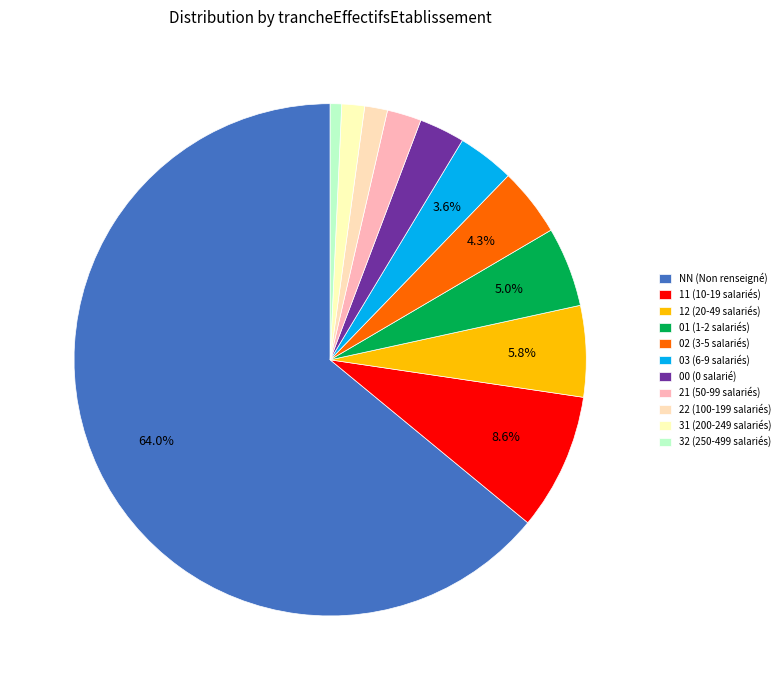

What is the change in value from NN to 21?

-86